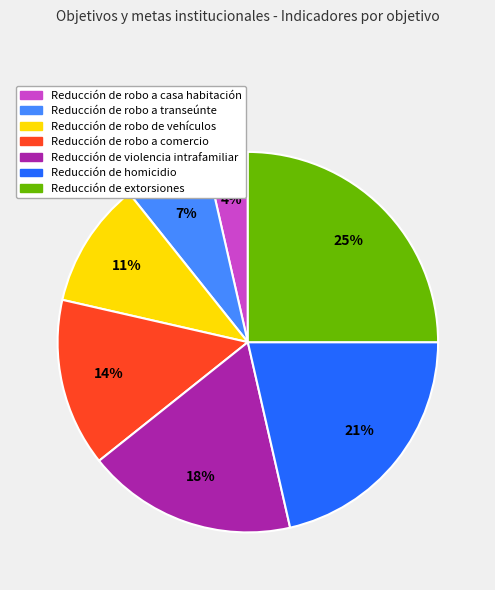

Which category has the smallest portion of the pie?

Reducción de robo a casa habitación